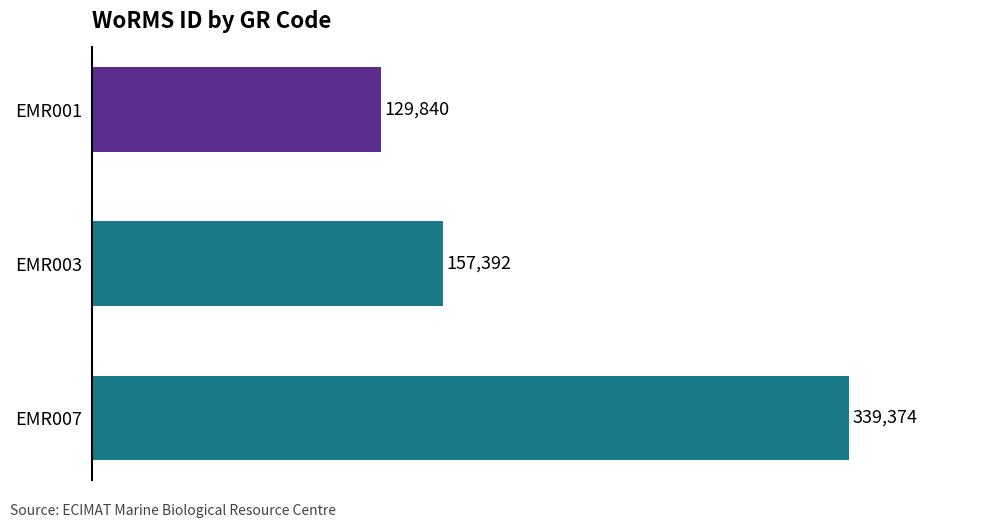

What is the change in value from EMR001 to EMR003?

+27552